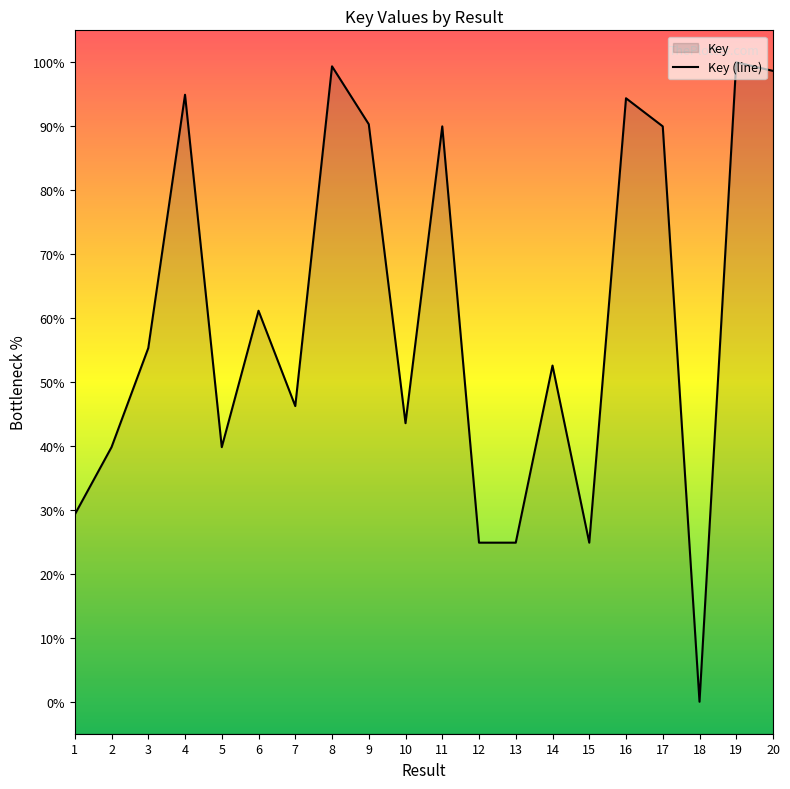

At which category does the chart reach its peak across all series?

19